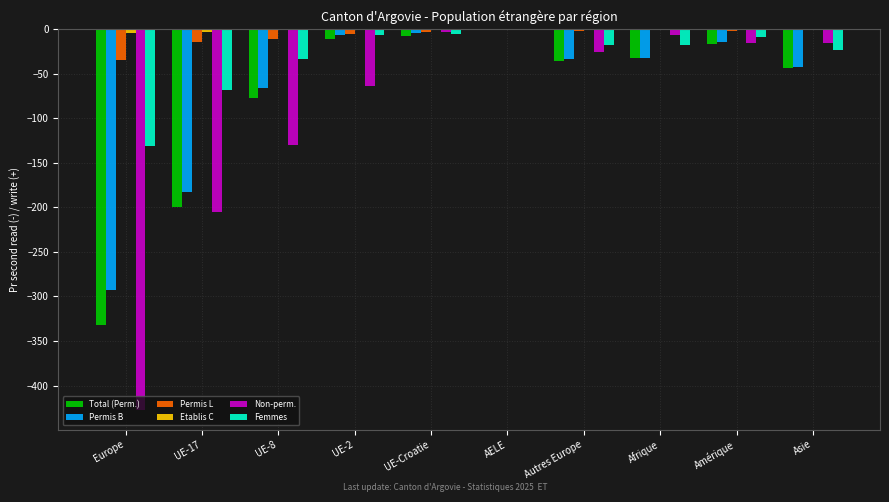

How many data points does each series have?

10